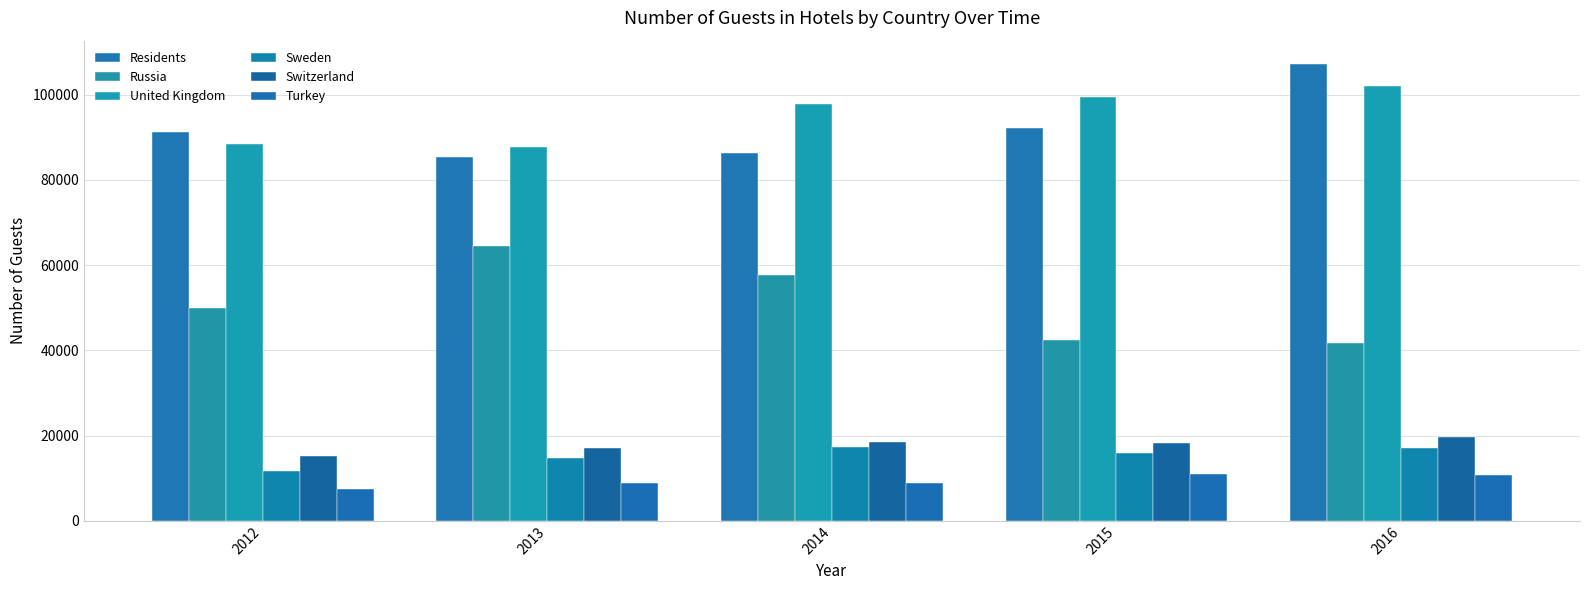

What is the difference between the maximum and minimum values in the United Kingdom series?

14430